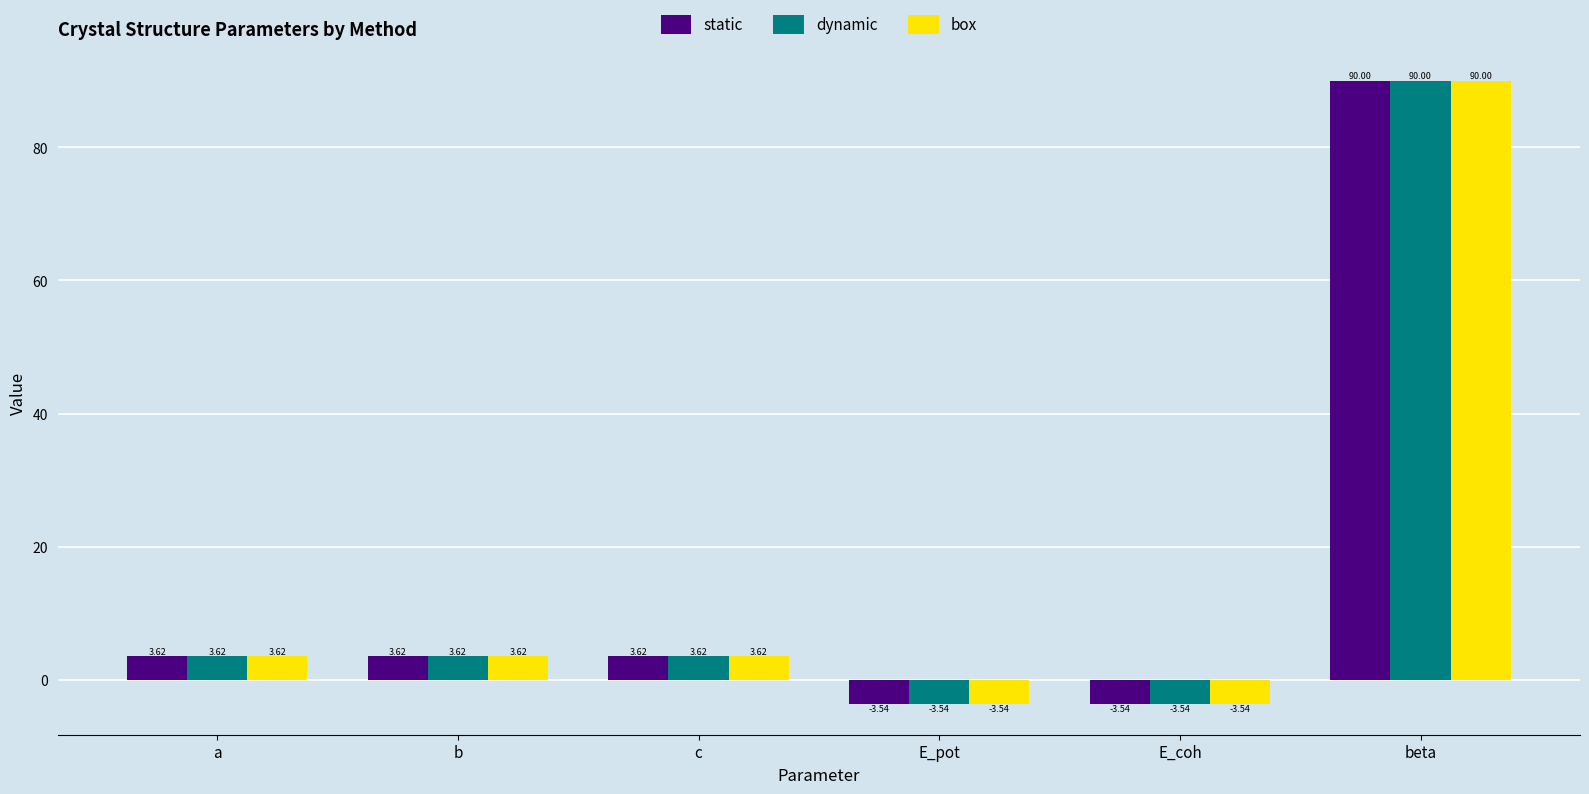

How many values in the dynamic series are below 3?

2